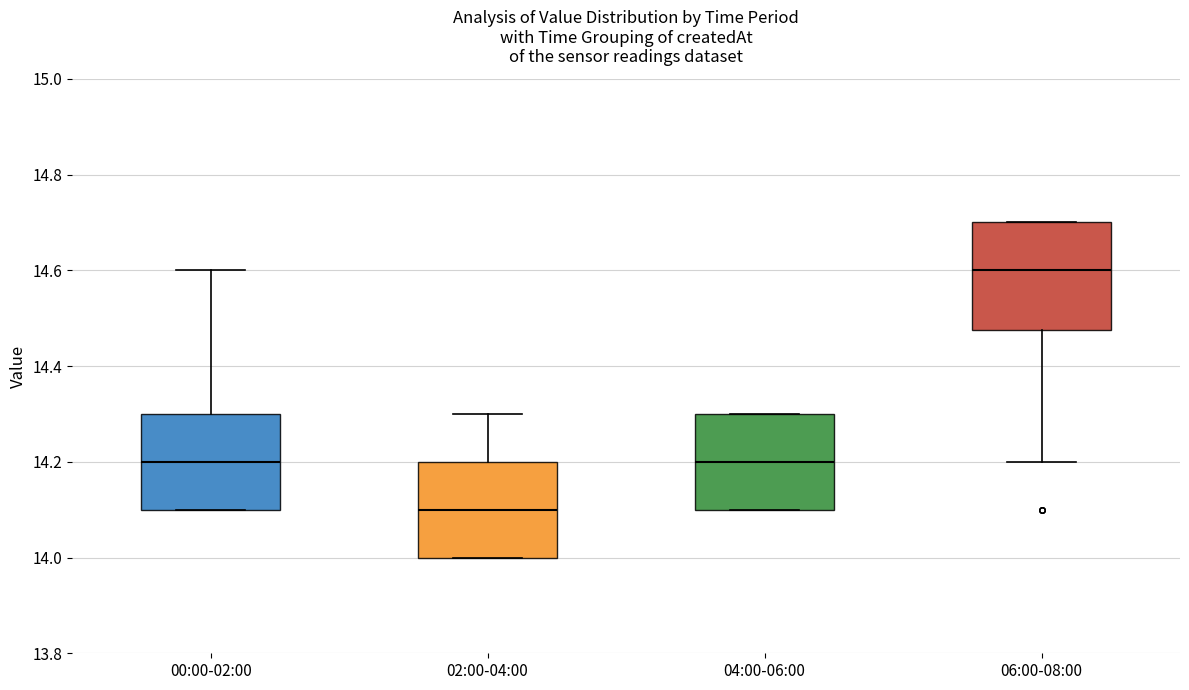

Reading left to right, transcribe this box plot: for each box, give where its median line is, the range the box spans, and where its two whiskers end, as read against the y-axis. The values are not printed on the chart, so give them approximately, as read against the axis.

00:00-02:00: median 14.20, box 14.10 to 14.30, whiskers 14.10 to 14.60
02:00-04:00: median 14.10, box 14.00 to 14.20, whiskers 14.00 to 14.30
04:00-06:00: median 14.20, box 14.10 to 14.30, whiskers 14.10 to 14.30
06:00-08:00: median 14.60, box 14.48 to 14.70, whiskers 14.20 to 14.70